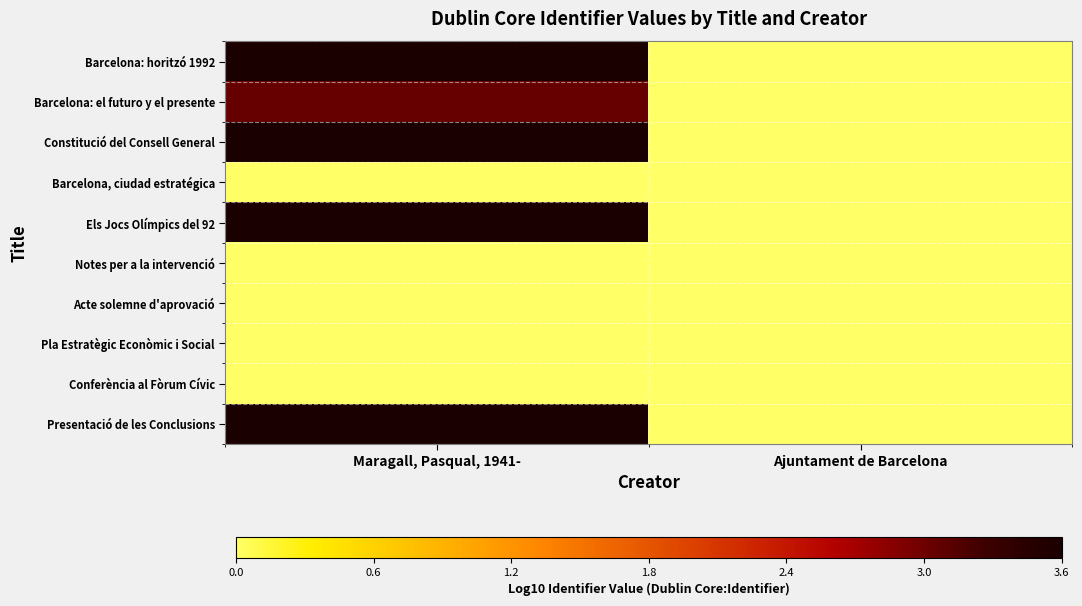

At how many categories does at least one series exceed 2?

1